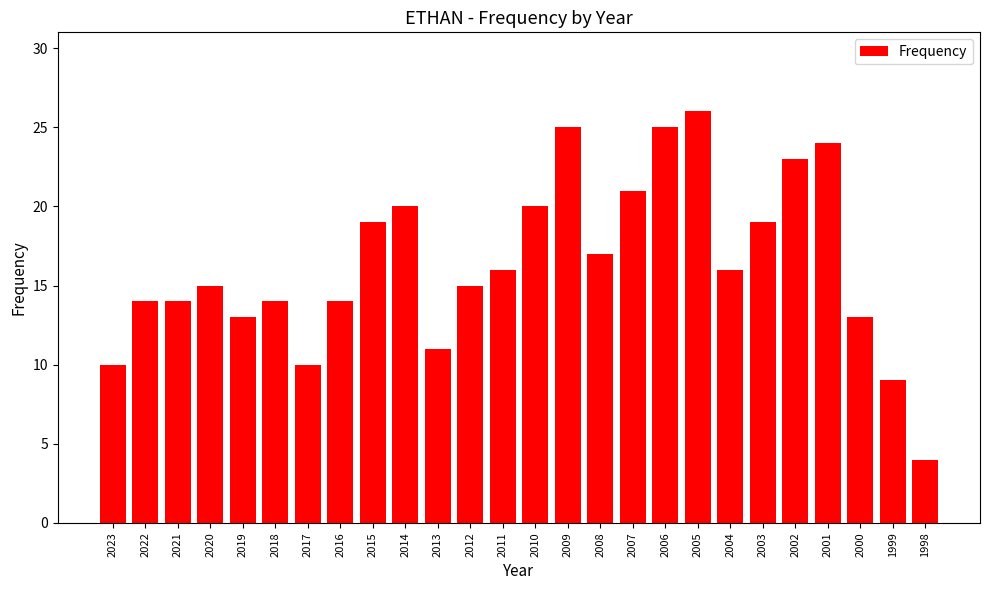

What value does the data have at 2012, to the nearest 10?

20